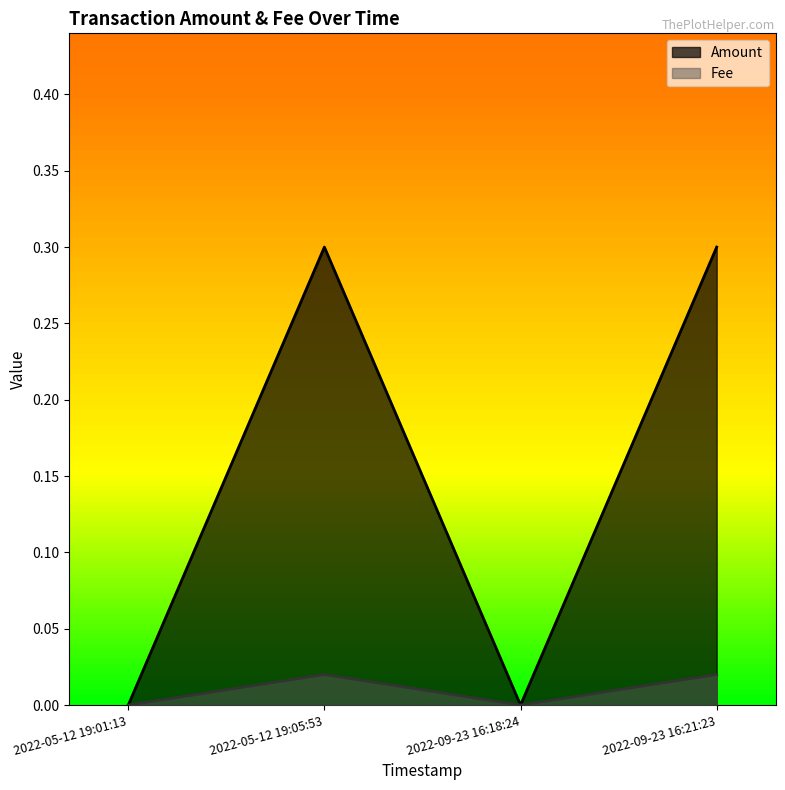

At which label does Amount reach its peak?

2022-05-12 19:05:53